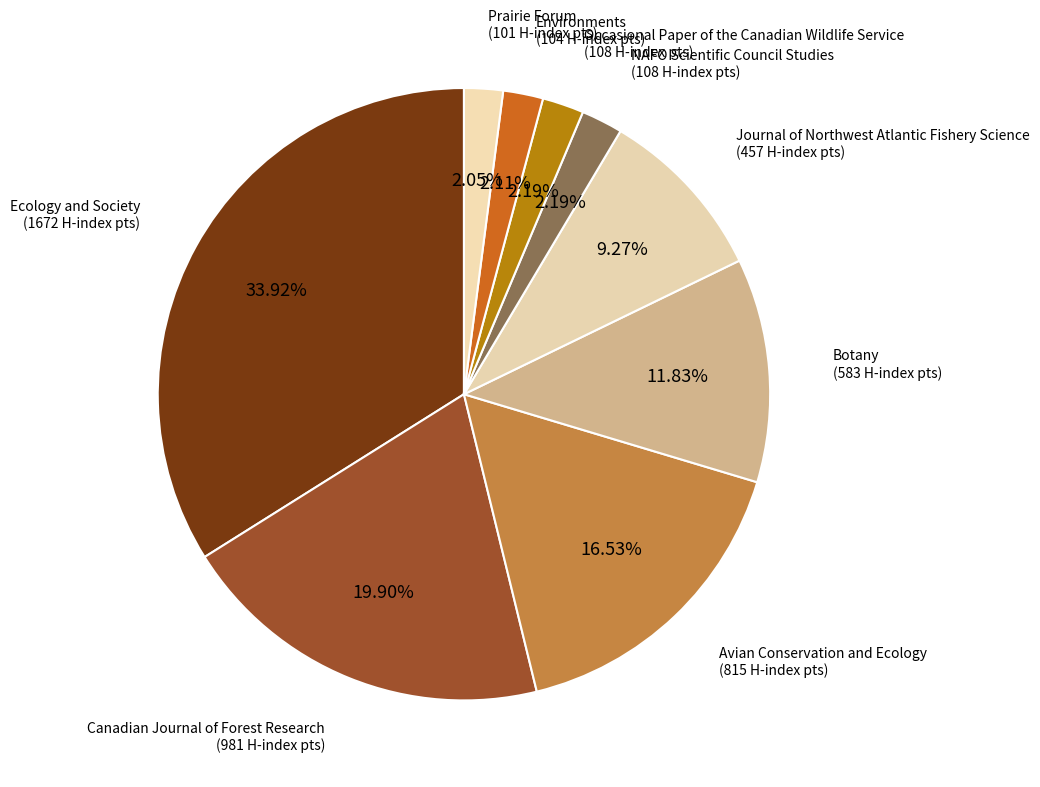

Count the number of slices in the pie.

9